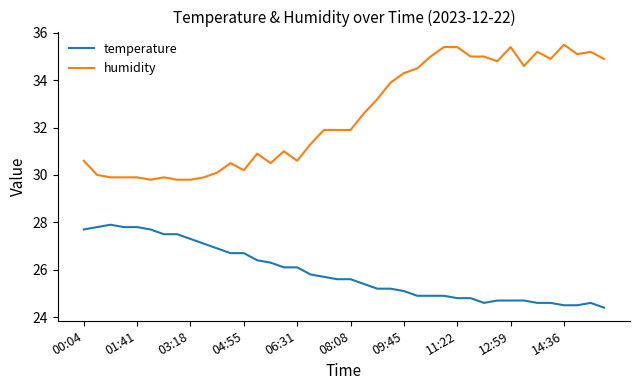

Which series has the largest range (max minus min)?

humidity